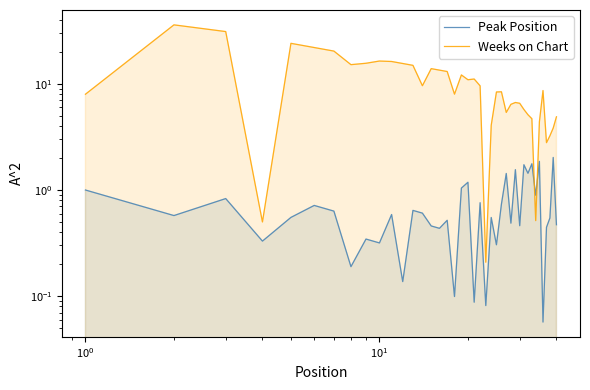

Which series has the largest total across all categories?

Weeks on Chart